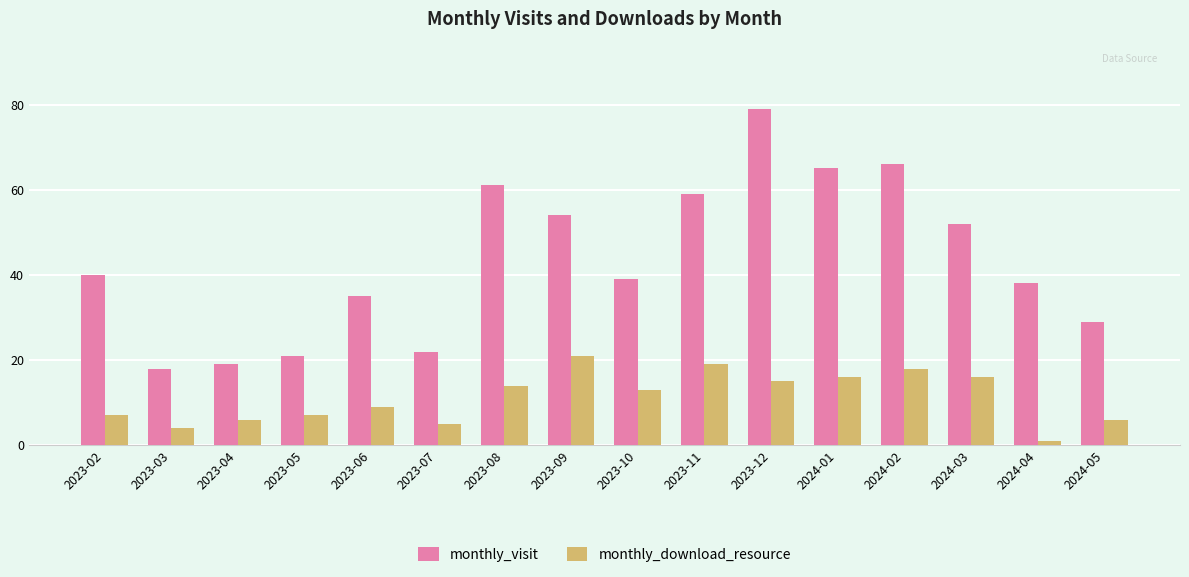

What is the sum of all monthly_visit values?

697